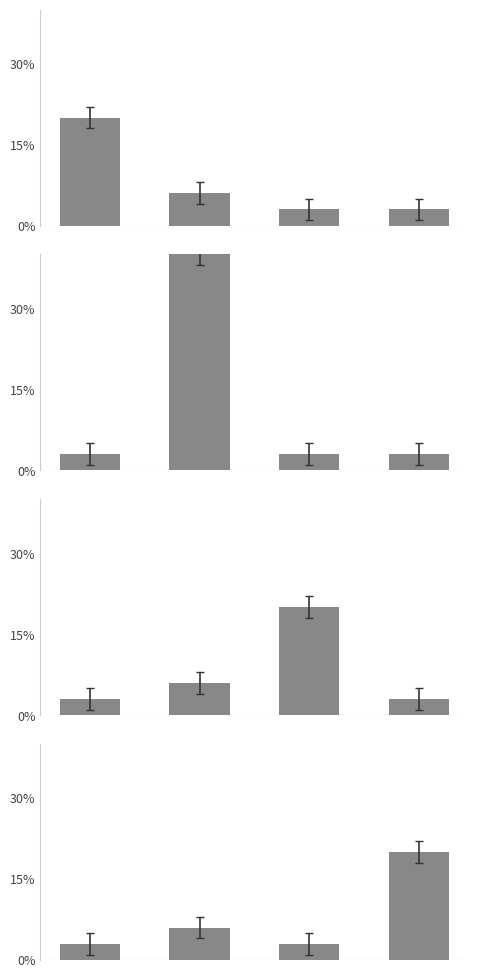

How many values in the trivial series are below 6?

2